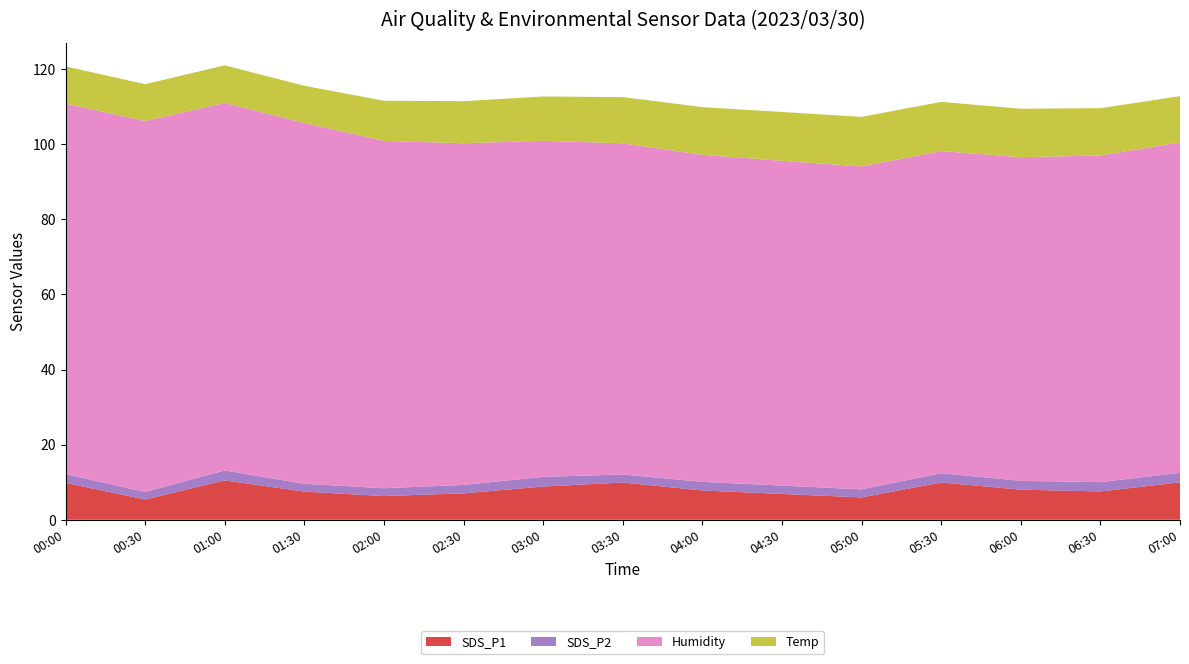

Reading left to right, extract all data points from this chart.

SDS_P1: 9.8	5.4	10.5	7.5	6.3	7.0	8.8	9.9	7.8	6.9	6.0	9.9	8.0	7.5	10.0
SDS_P2: 2.3	2.0	2.6	2.1	2.1	2.2	2.6	2.1	2.3	2.2	2.1	2.5	2.4	2.5	2.5
Humidity: 98.7	98.8	97.9	96.1	92.5	91.0	89.5	88.2	87.1	86.5	86.0	85.8	86.2	87.0	88.0
Temp: 9.9	9.8	10.0	9.9	10.7	11.2	11.8	12.3	12.7	13.0	13.2	13.1	12.9	12.6	12.3